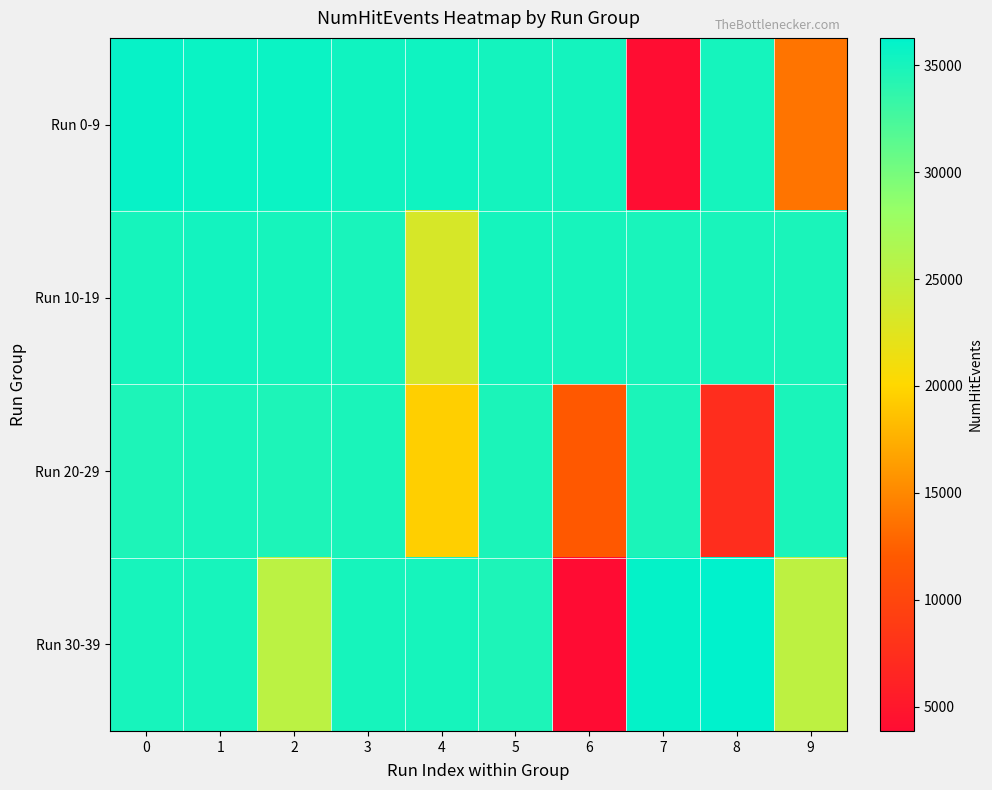

At which category is the sum across all series the highest?

1